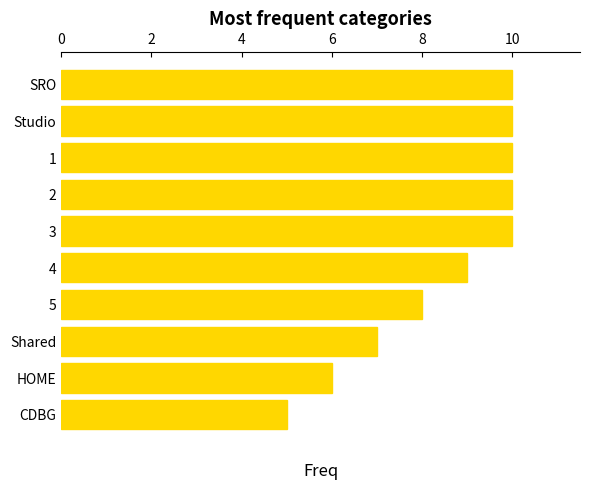

Reading bottom to top, transcribe all the data shown in this chart.

5	6	7	8	9	10	10	10	10	10